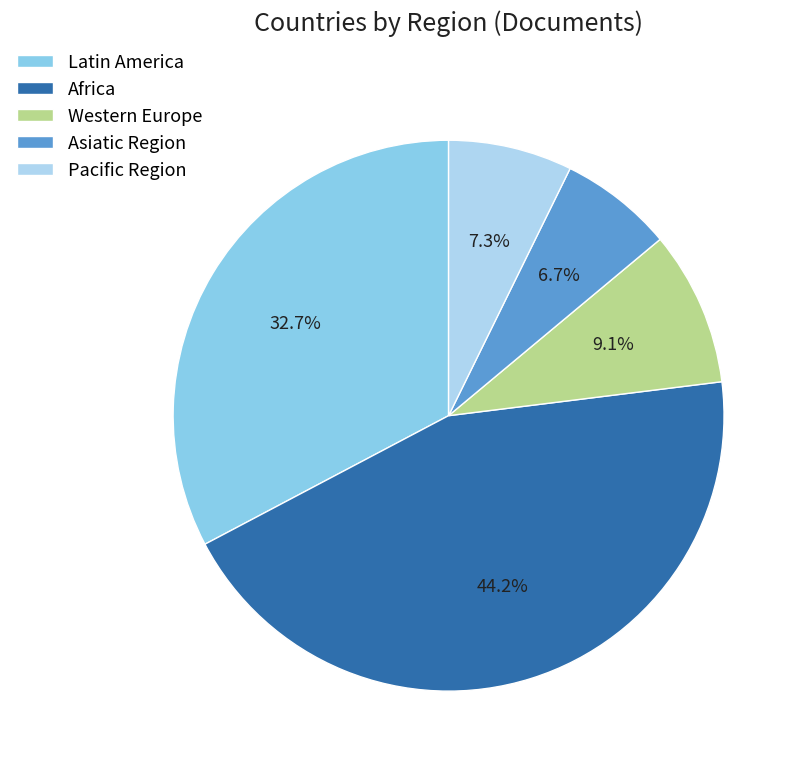

To the nearest percent, what percentage of the pie is Western Europe?

9%